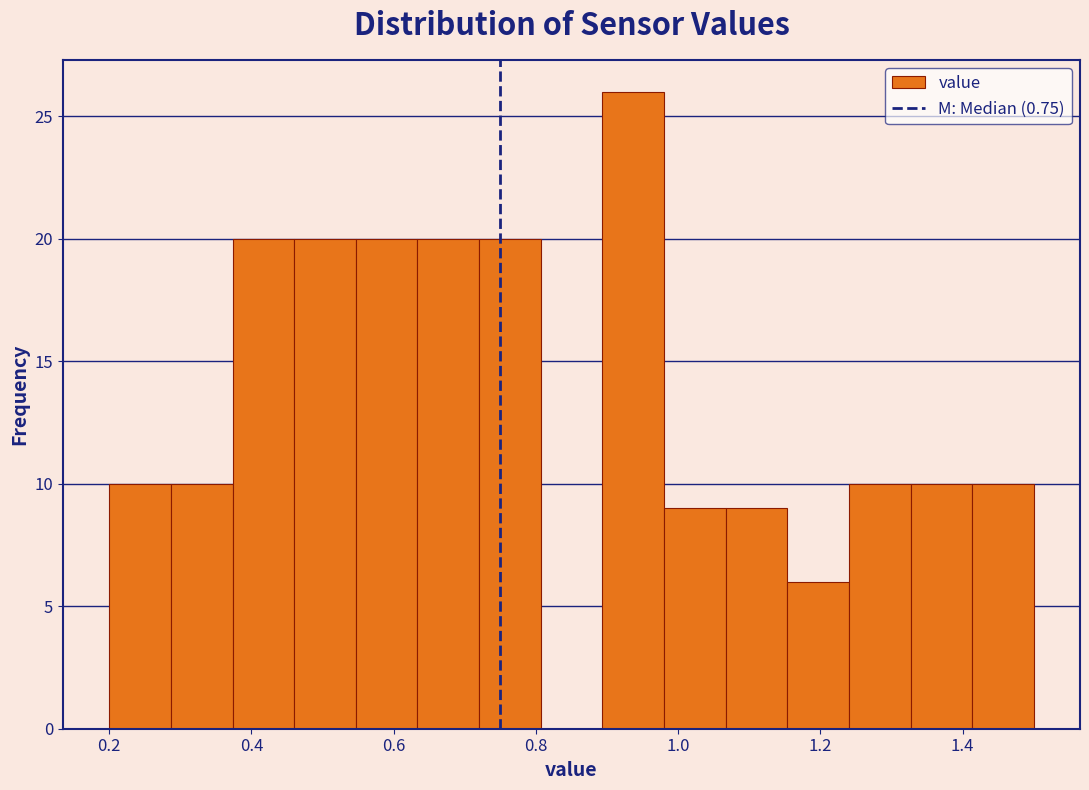

Over which range of the x-axis is the bar tallest?

0.90 to 0.98